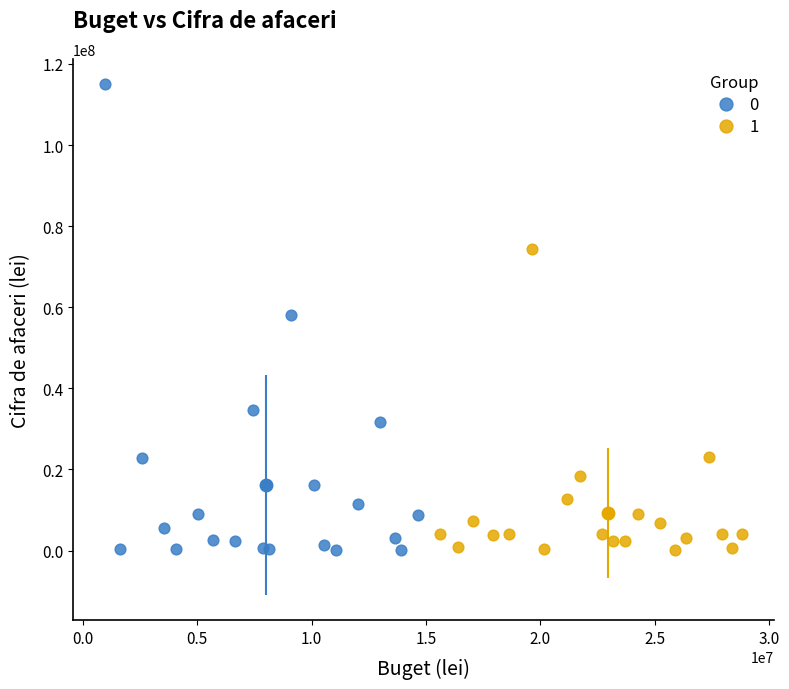

What are all the series names shown in the legend?

0, 1